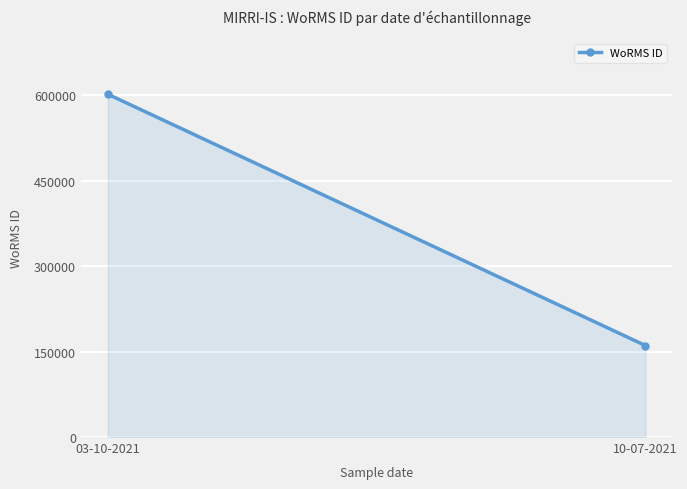

What is the greatest value displayed?

601687